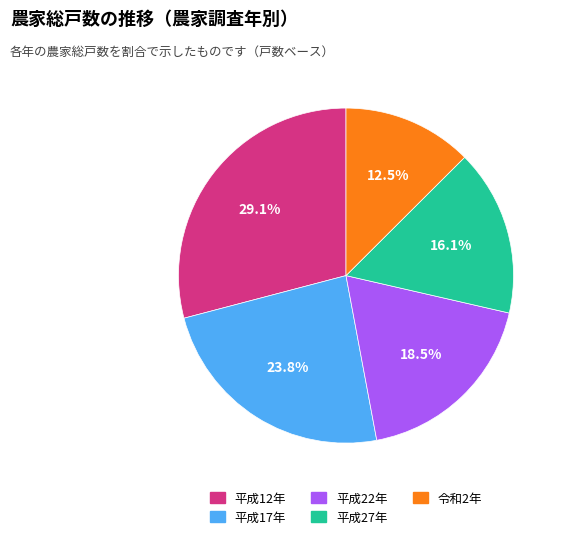

Does 令和2年 represent more than half of the total?

No